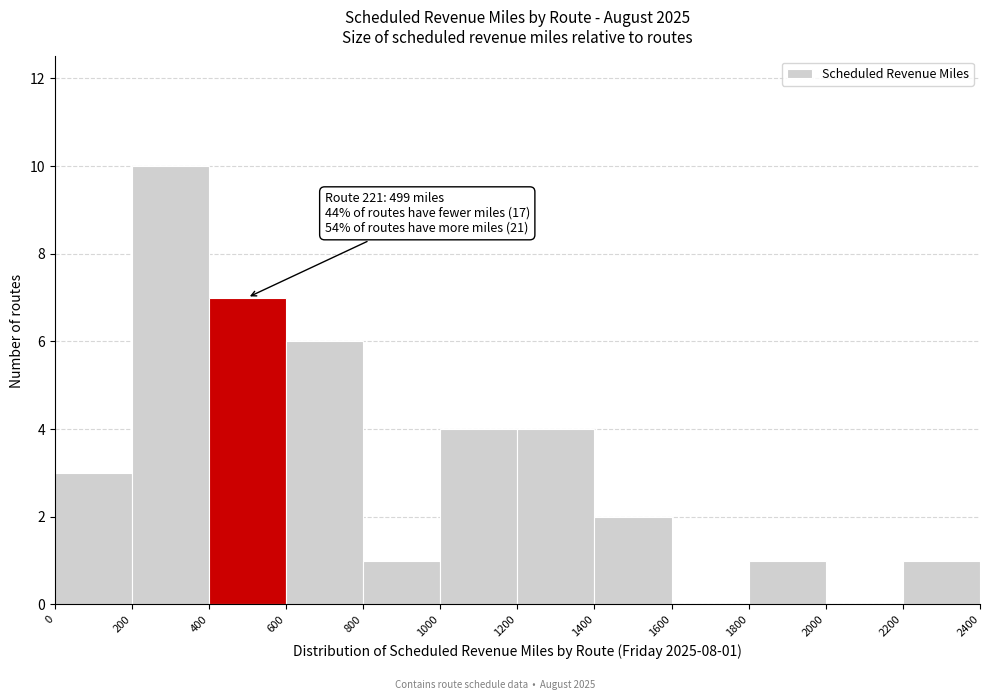

Which range on the x-axis has the tallest bar?

200 to 400